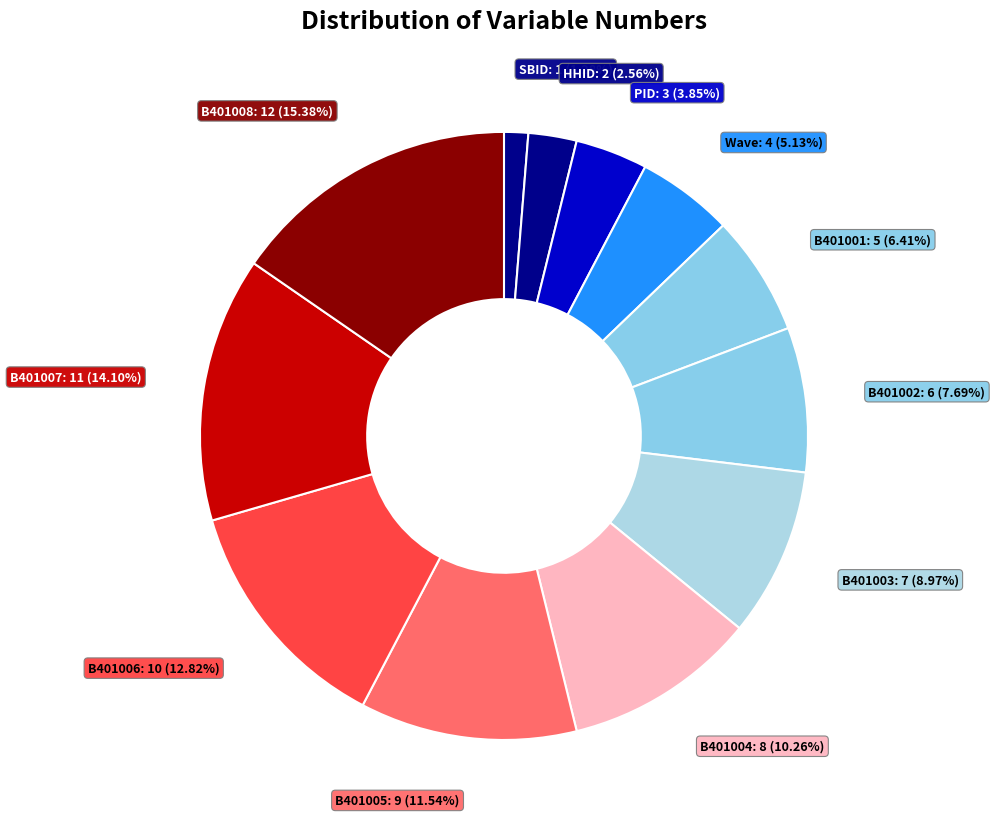

Count the number of slices in the pie.

12